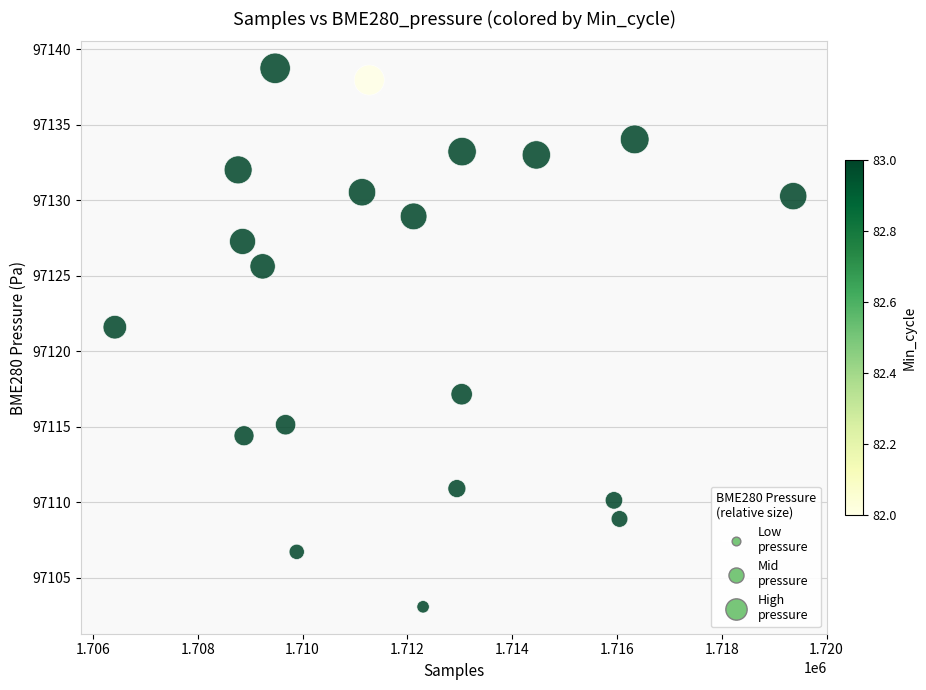

What Y value in the scatter plot is closest to 97120?

97121.6